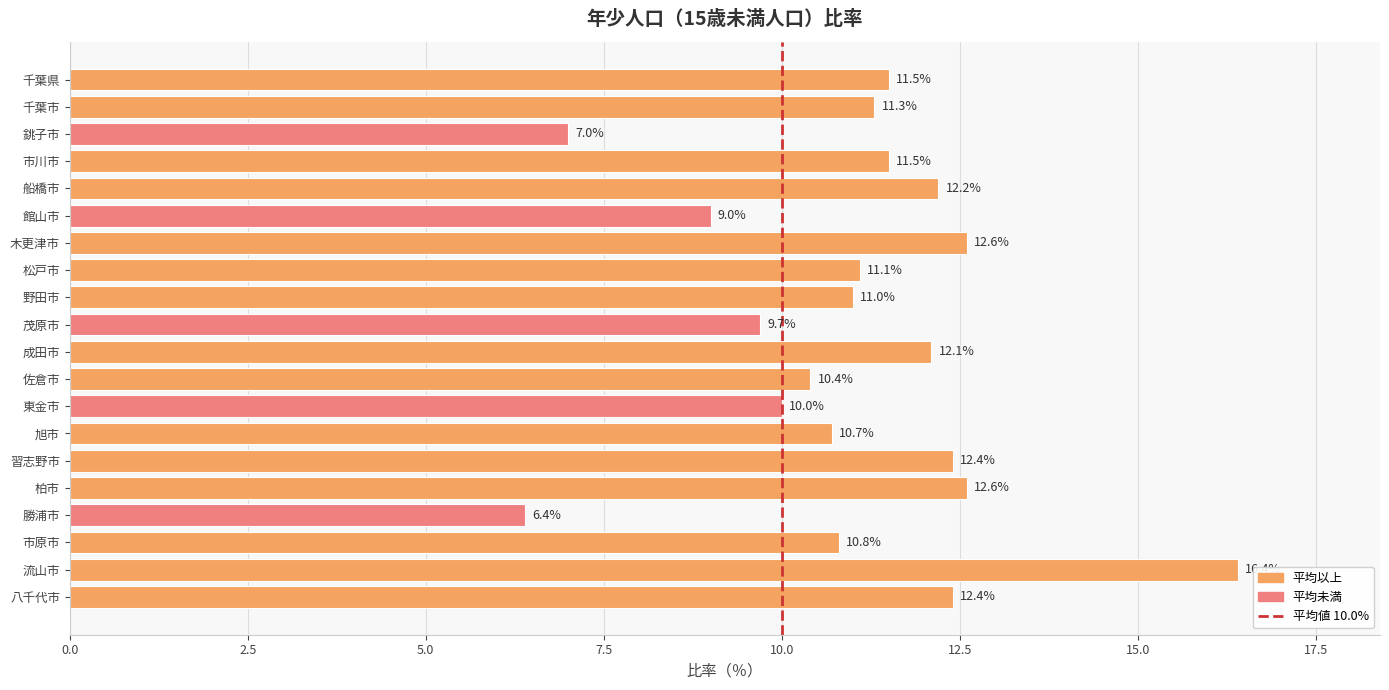

Approximately how many times larger is the value at 木更津市 compared to 成田市?

1.0